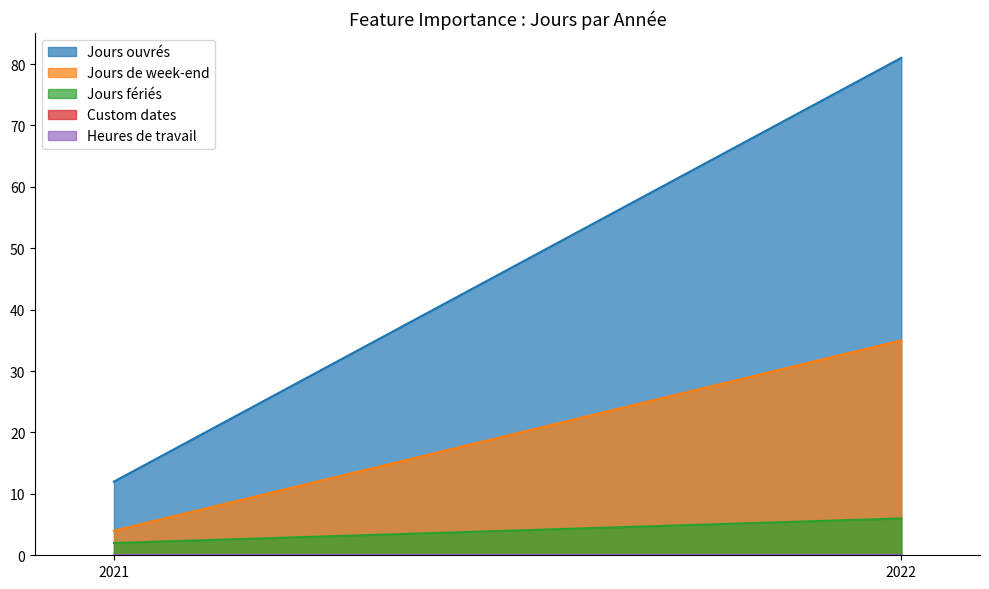

Is it true that Heures de travail equals 0 at 2022?

True